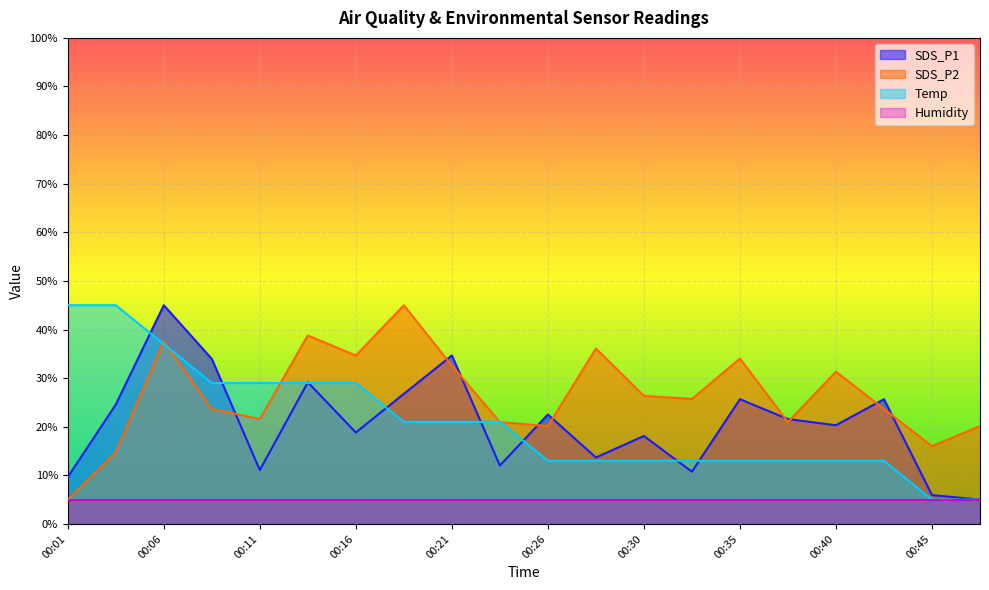

What is the value of the Temp point at the 18th from the left?

13.0